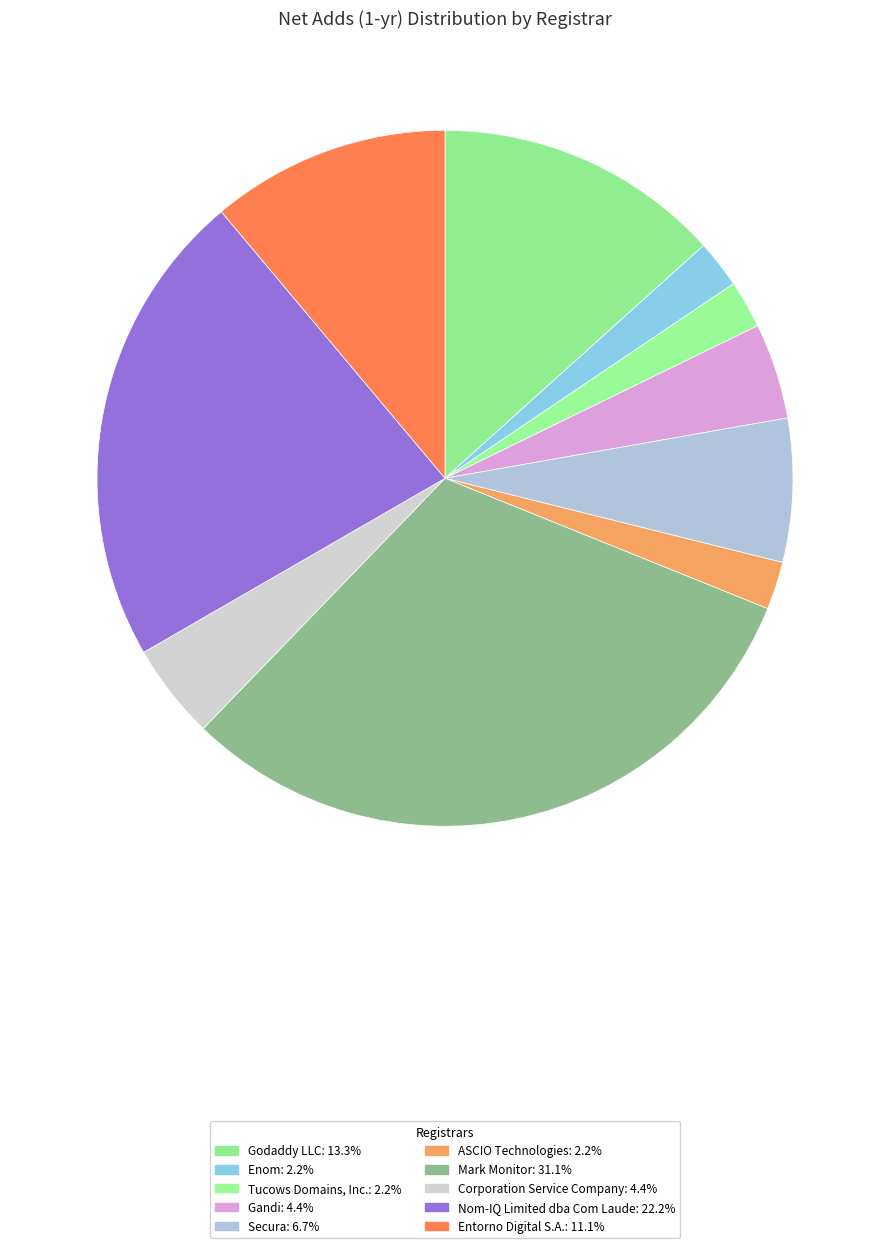

How many slices are in this pie chart?

10